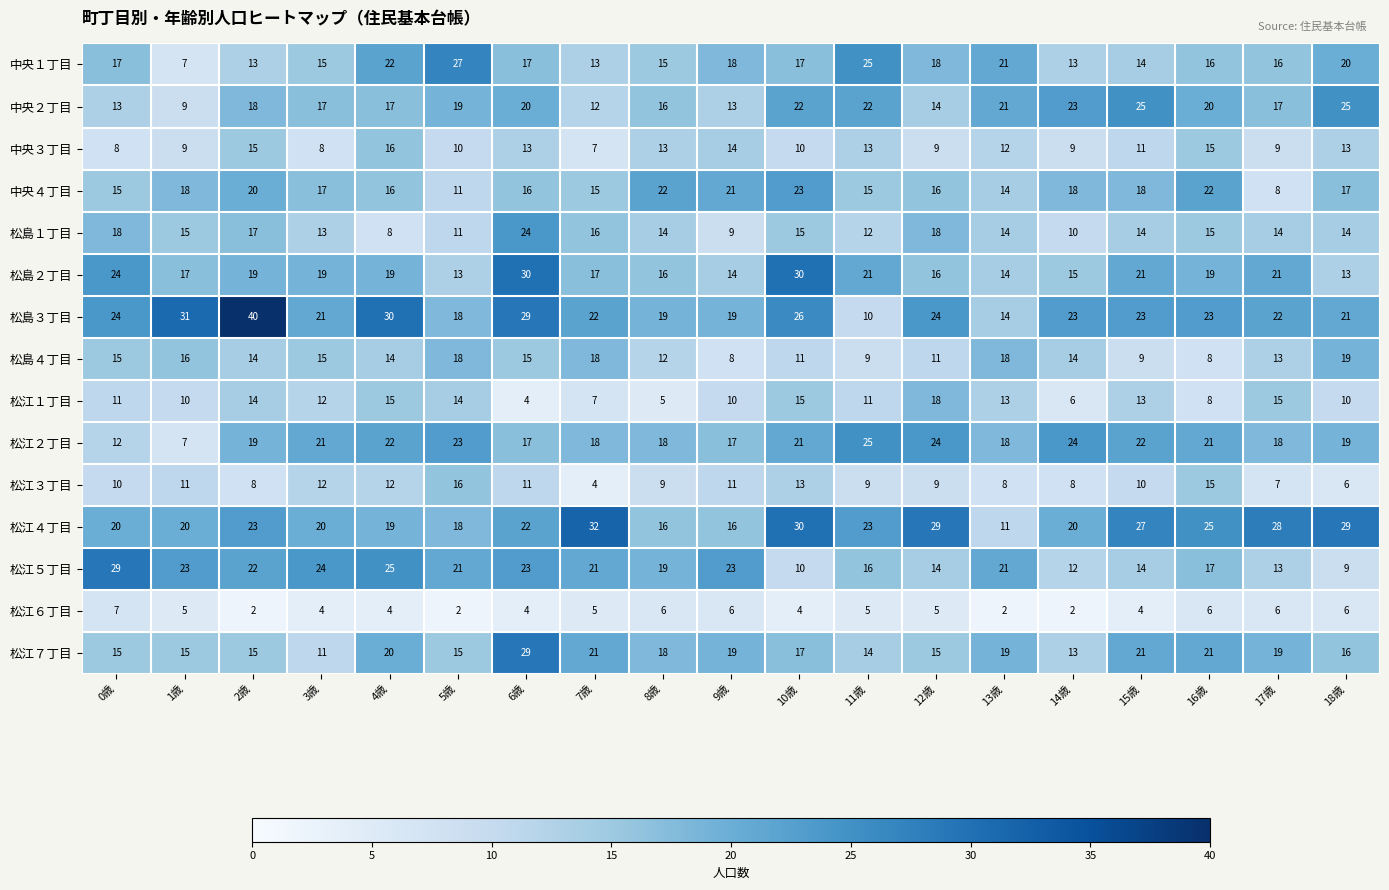

Between 12歳 and 18歳, which series saw the biggest shift?

中央２丁目